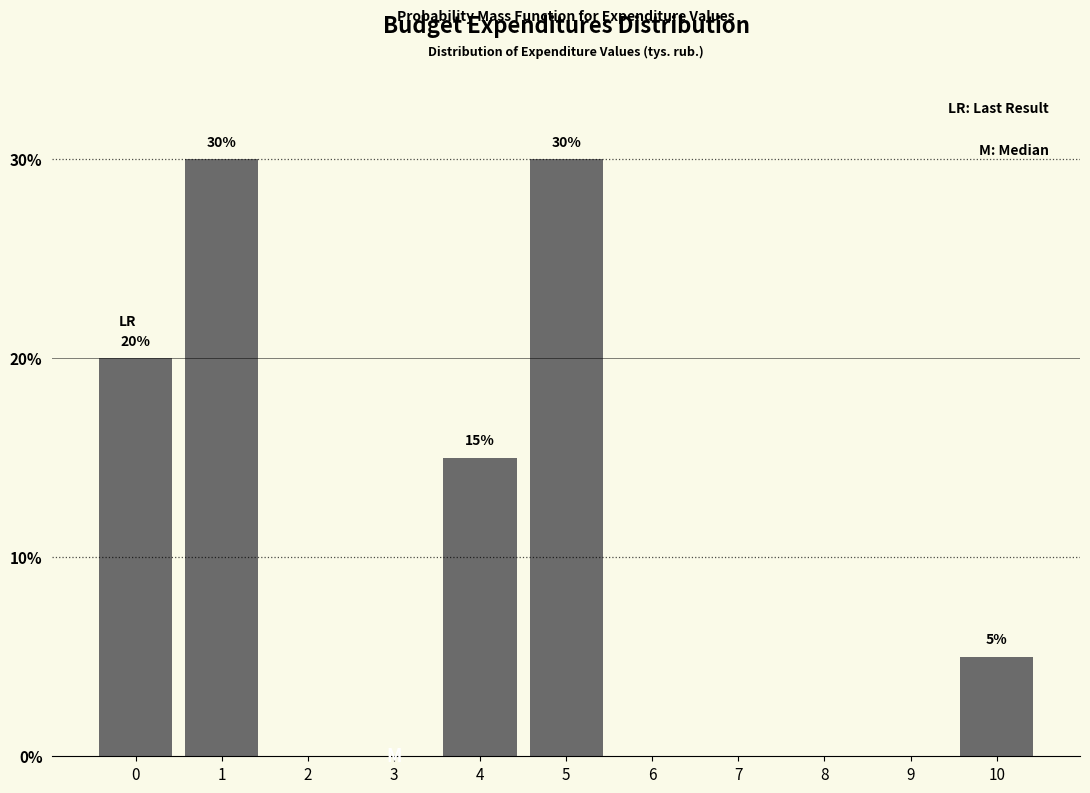

Reading right to left, transcribe all the data shown in this chart.

10=5	9=0	8=0	7=0	6=0	5=30	4=15	3=0	2=0	1=30	0=20